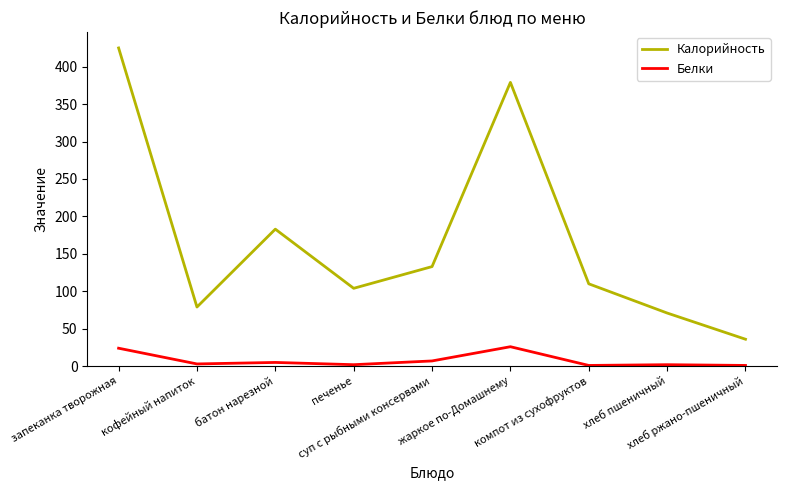

What is the greatest value displayed?

425